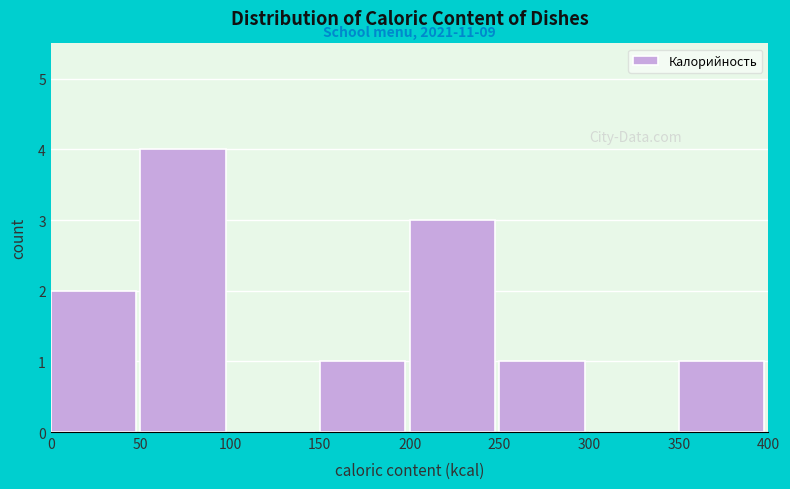

Which range on the x-axis has the tallest bar?

50 to 100